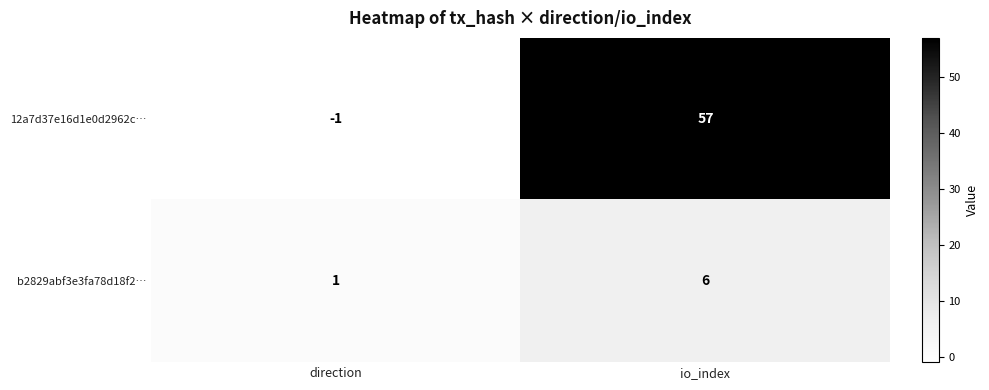

What is the sum of the 12a7d37e16d1e0d2962c… values at io_index and direction?

56